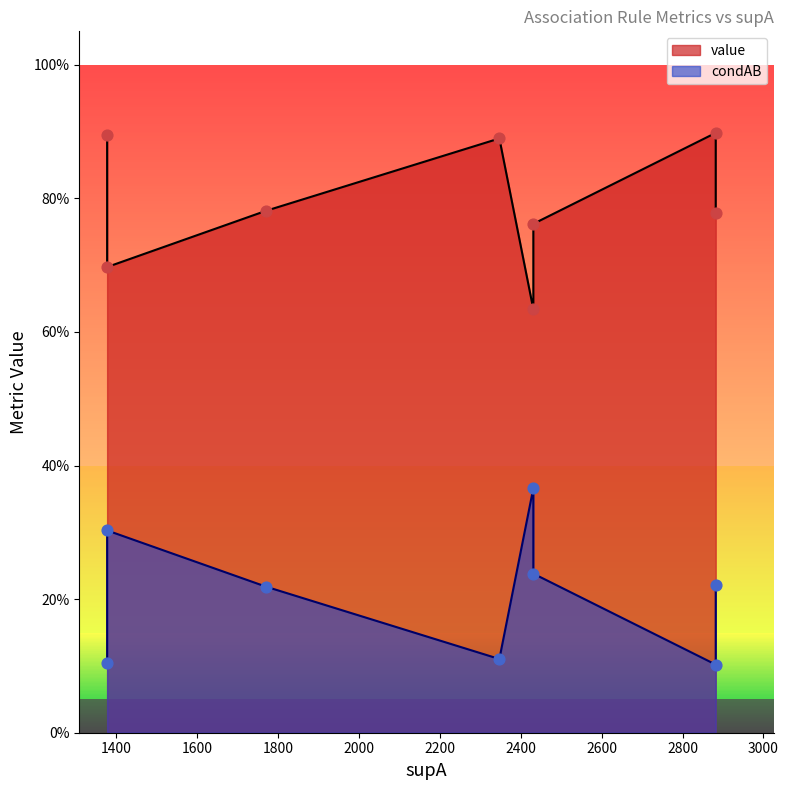

Which series reaches the minimum Y coordinate?

condAB